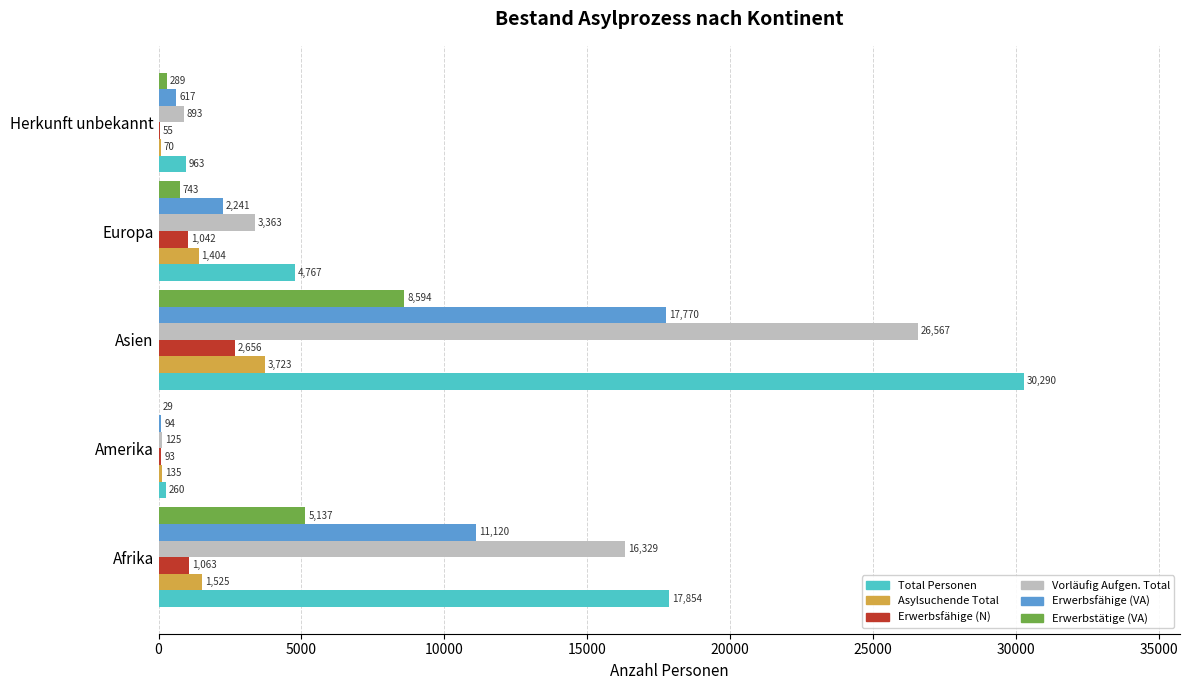

The Erwerbstätige (VA) series shows 289 at Herkunft unbekannt. True or false?

True